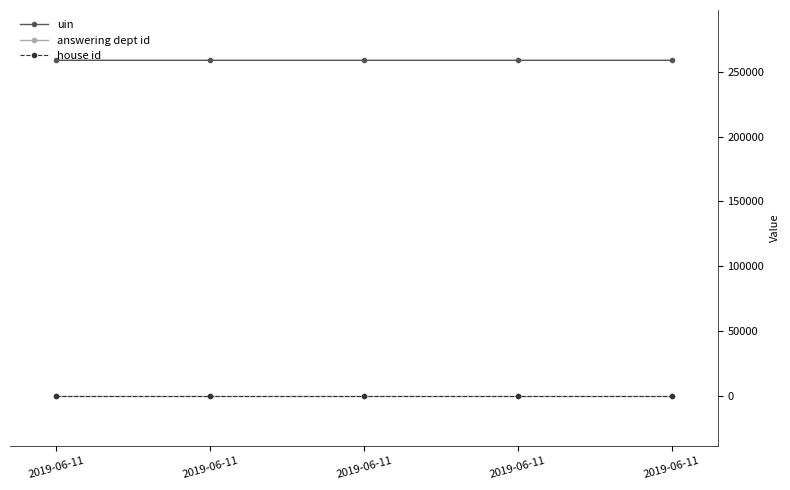

What is the value of the answering dept id point at the 3rd from the left?

11